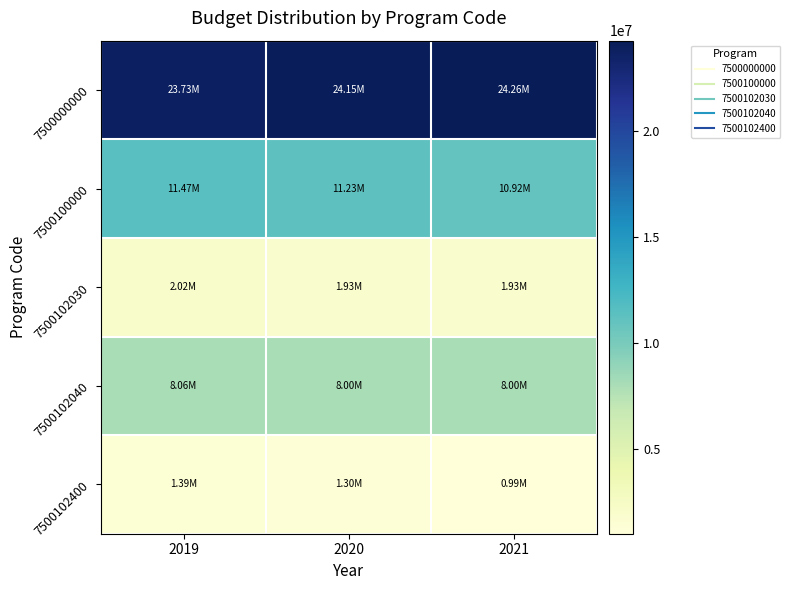

Which series has the largest total across all categories?

7500000000